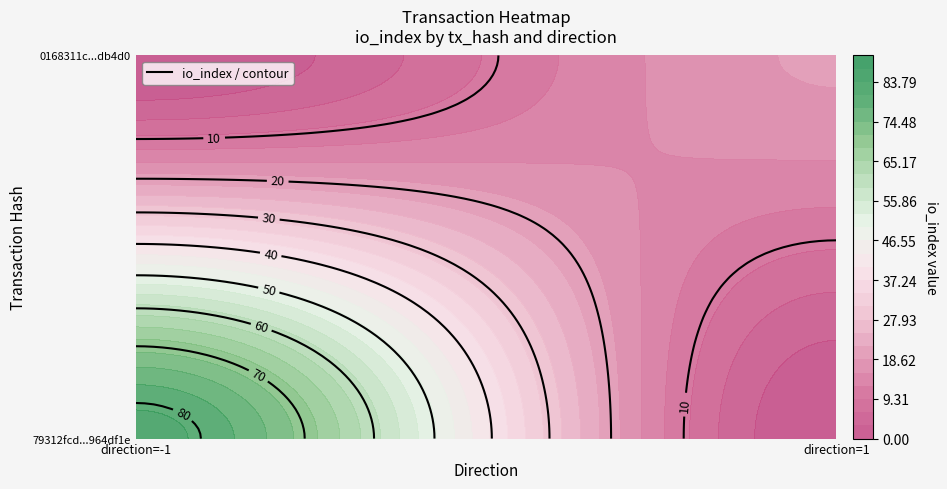

What is the total value across all series at io_index?

101